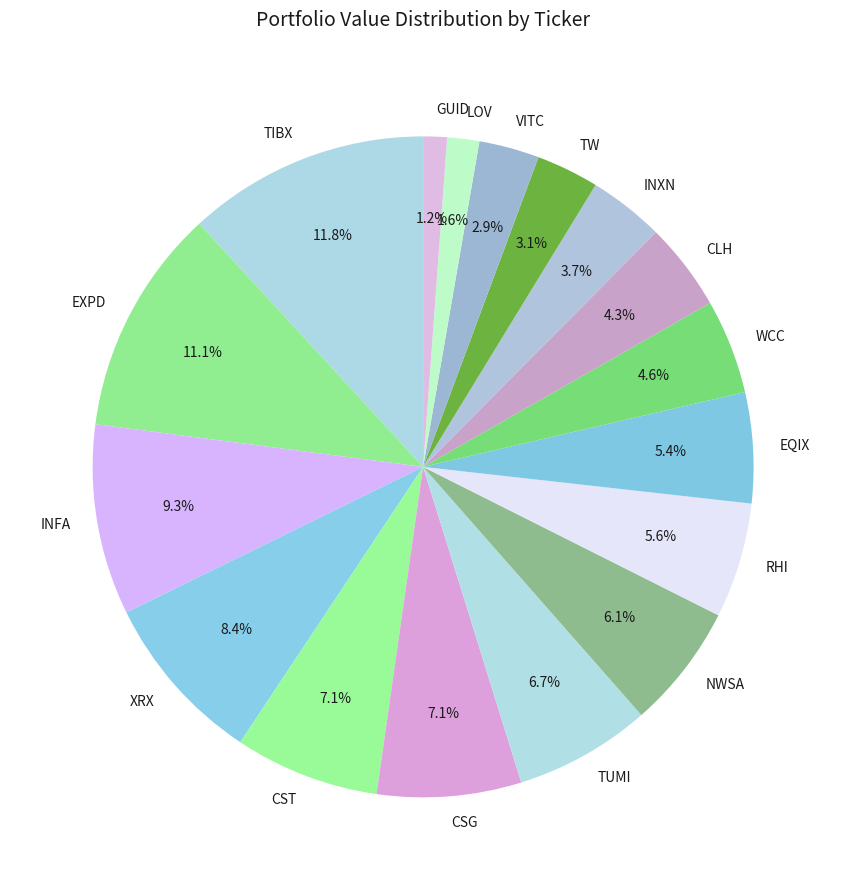

What is the largest slice in the pie chart?

TIBX